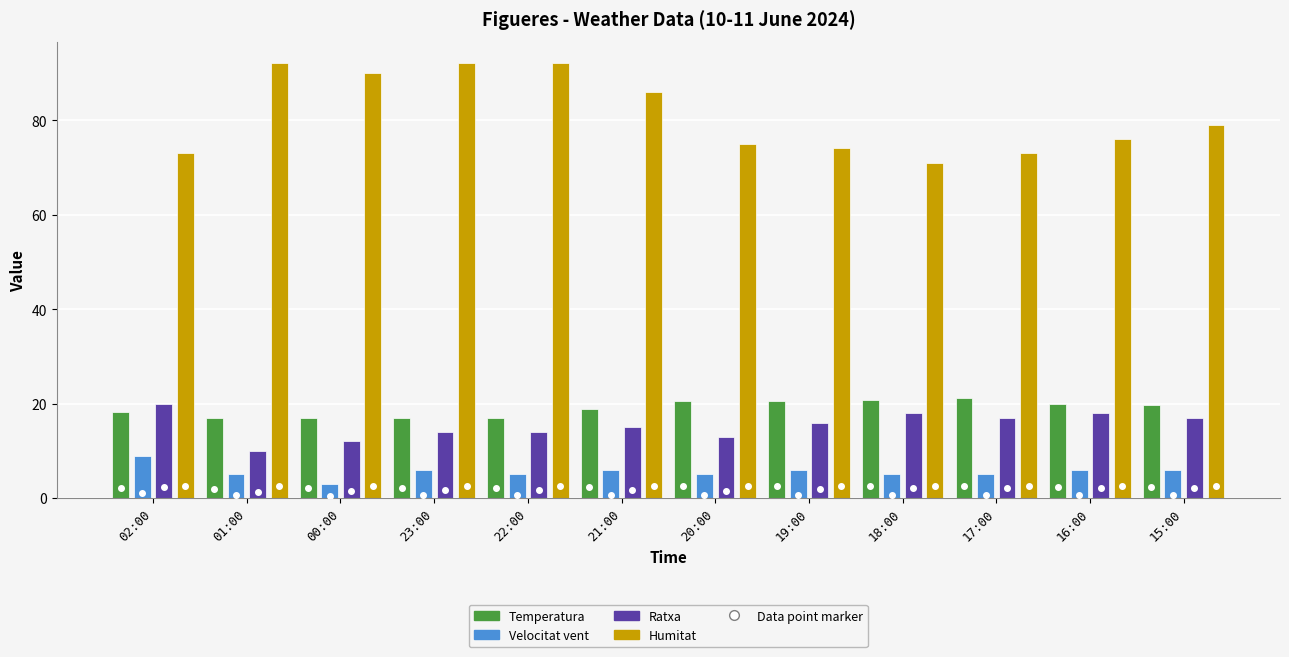

What is the difference between the maximum and minimum values in the Ratxa series?

10.0